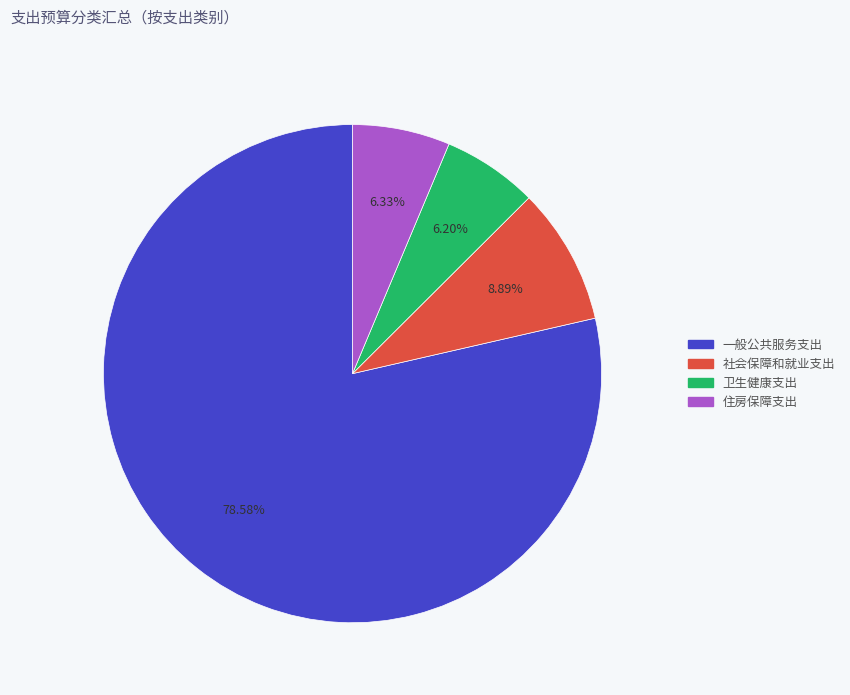

Which has a higher value, 一般公共服务支出 or 卫生健康支出?

一般公共服务支出